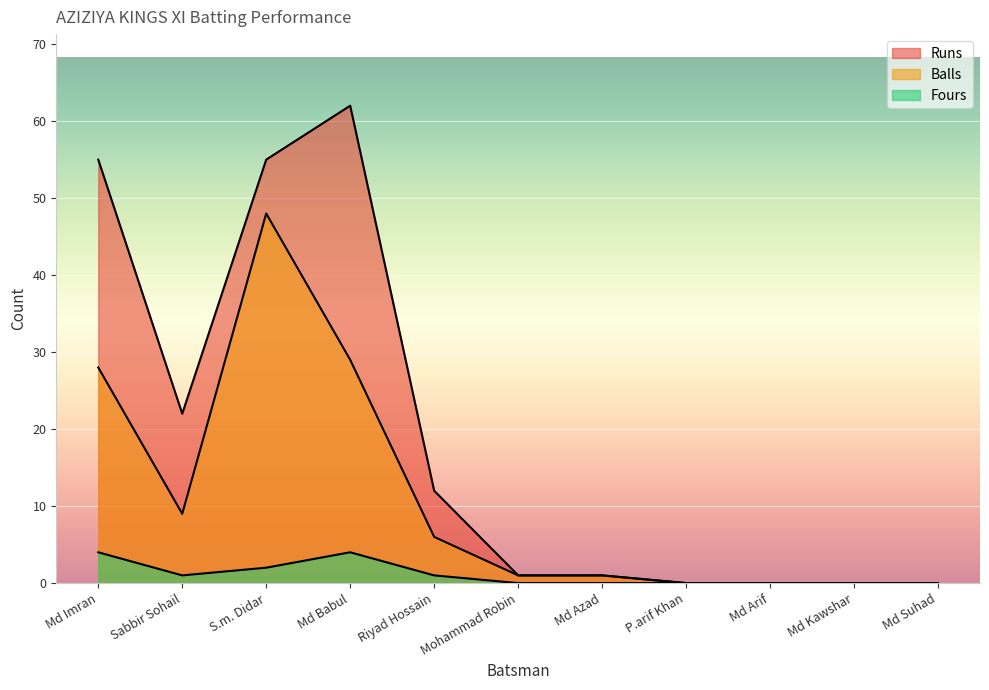

How many lines are shown in the chart?

3